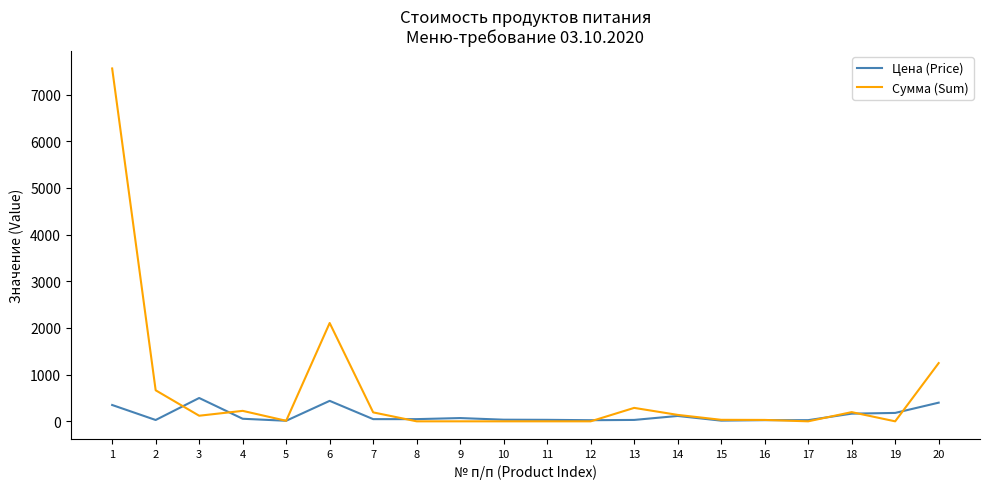

Which series ends up on top after the final intersection of Цена (Price) and Сумма (Sum)?

Сумма (Sum)